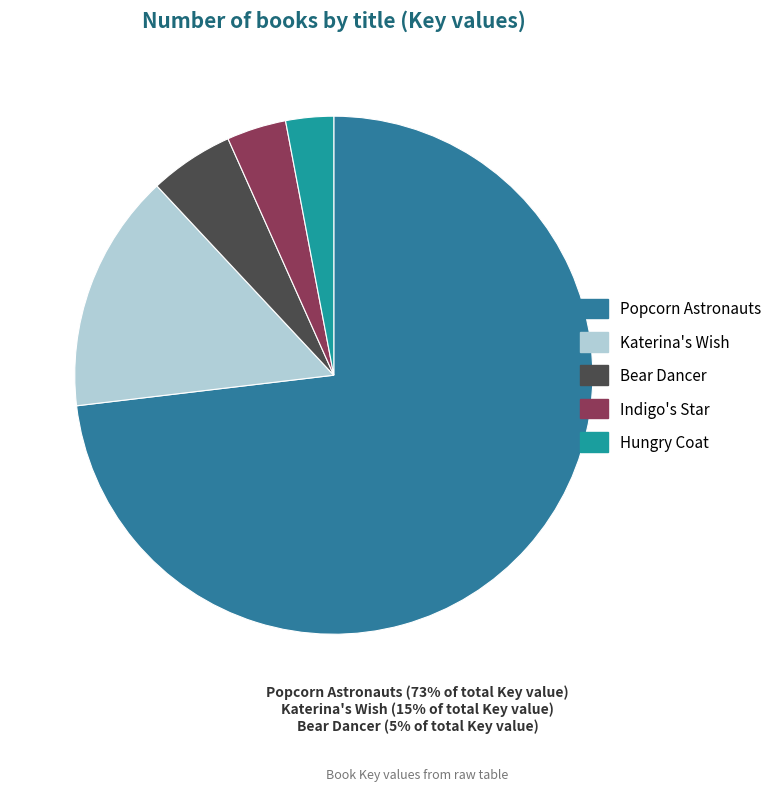

To the nearest percent, what is the combined percentage of Bear Dancer and Popcorn Astronauts?

78%